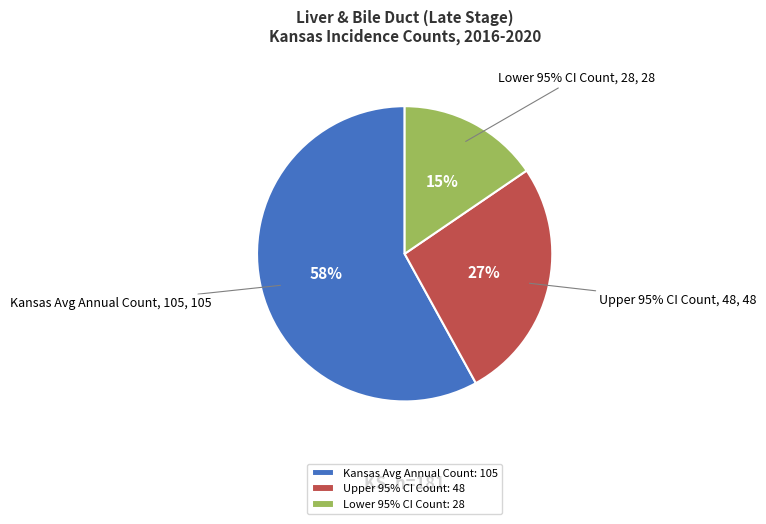

What percentage is the Lower 95% CI Count: 28 slice, to the nearest percent?

15%